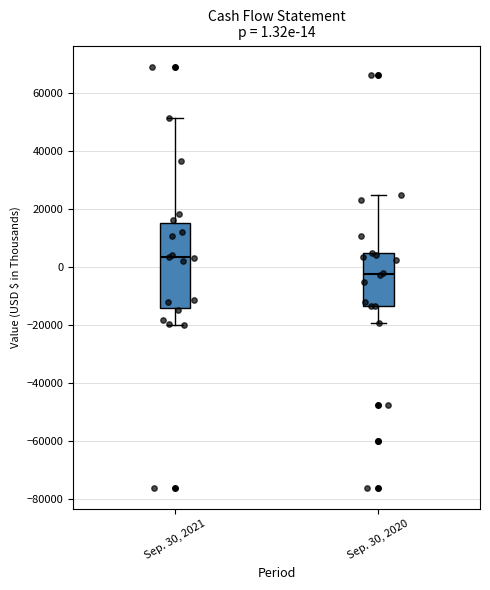

Which box is the tallest, from its lower edge to its upper edge?

Sep. 30, 2021